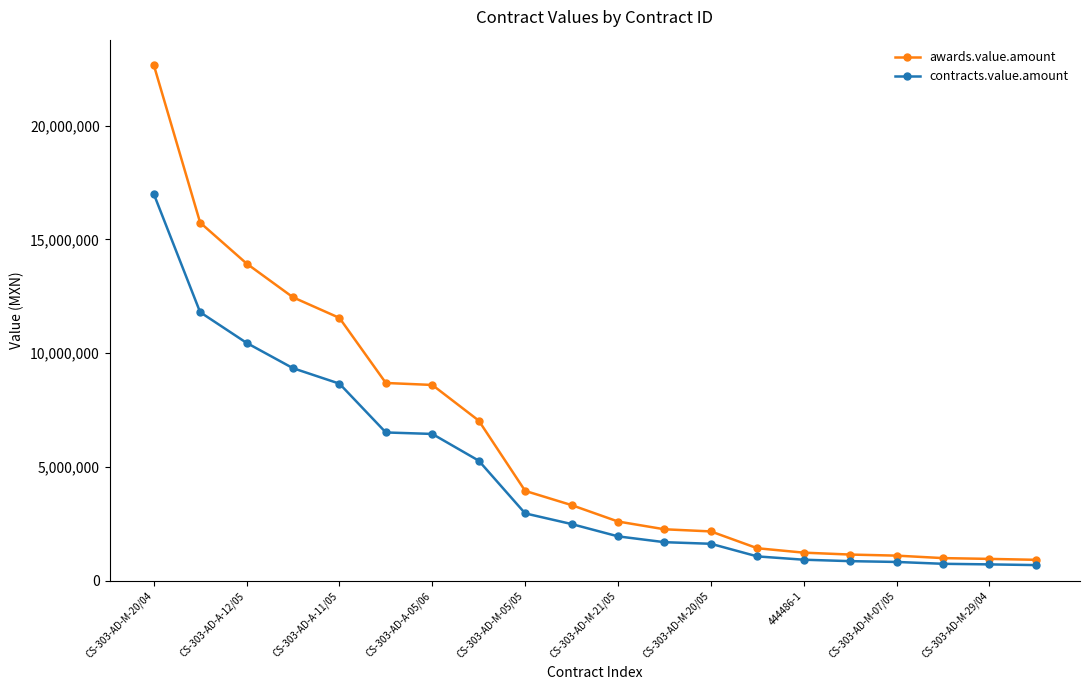

How many data points does each series have?

20